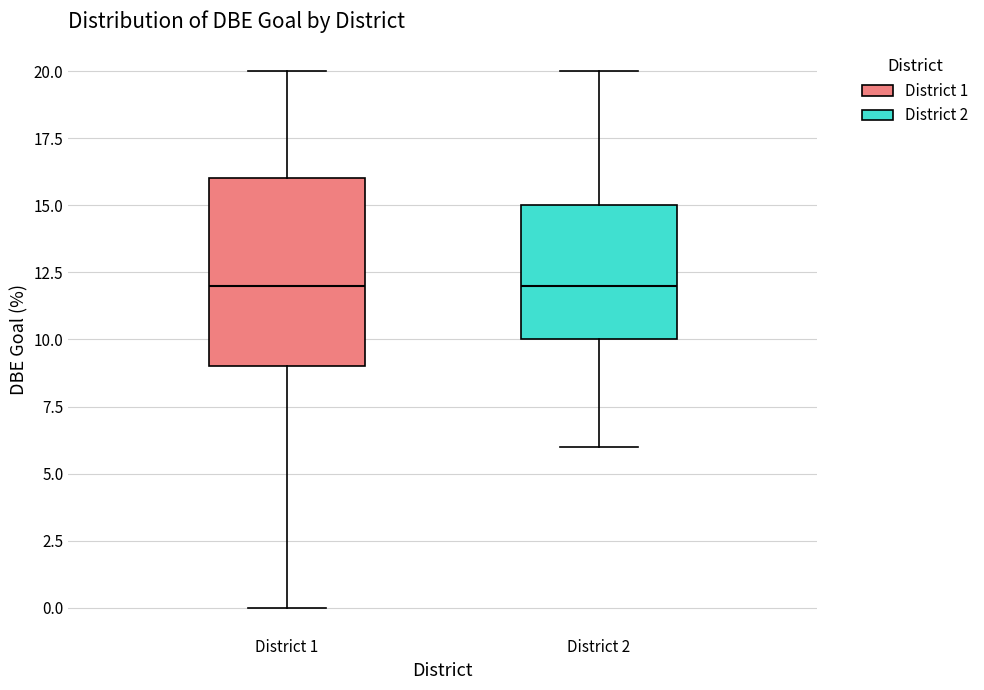

Where does the lower whisker of the box for District 2 end on the y-axis? The values are not printed on the chart, so give them approximately, as read against the axis.

6